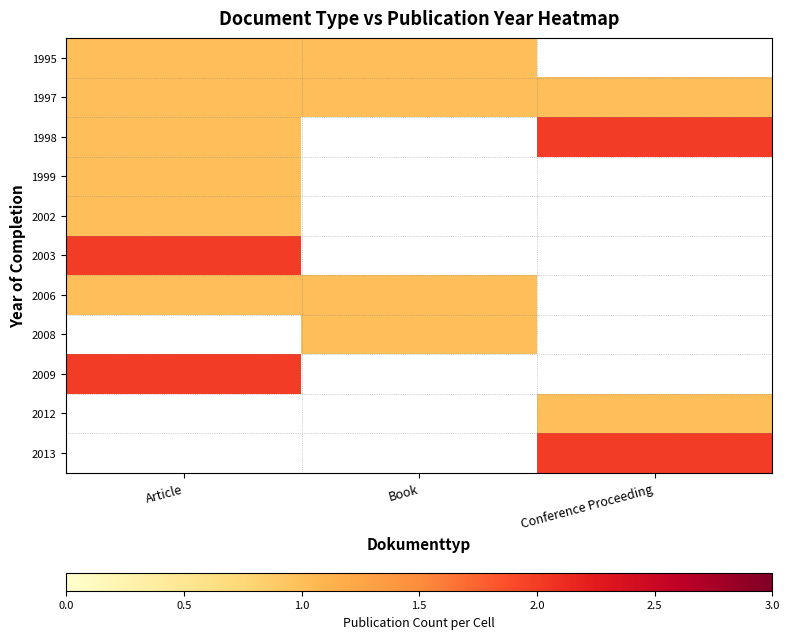

Which series has the largest total across all categories?

1997